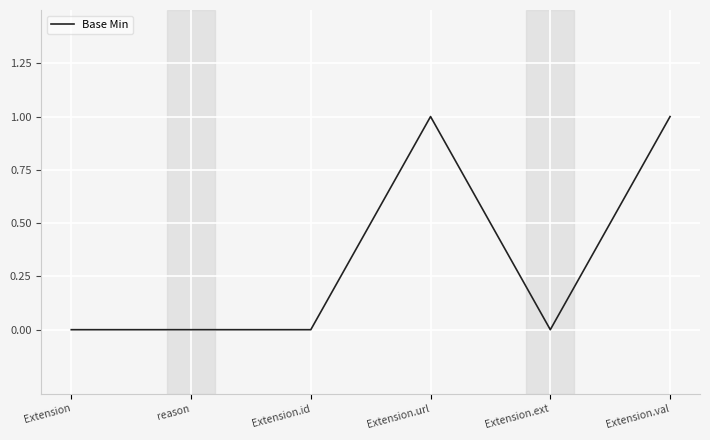

What position from the left is Extension.id?

3